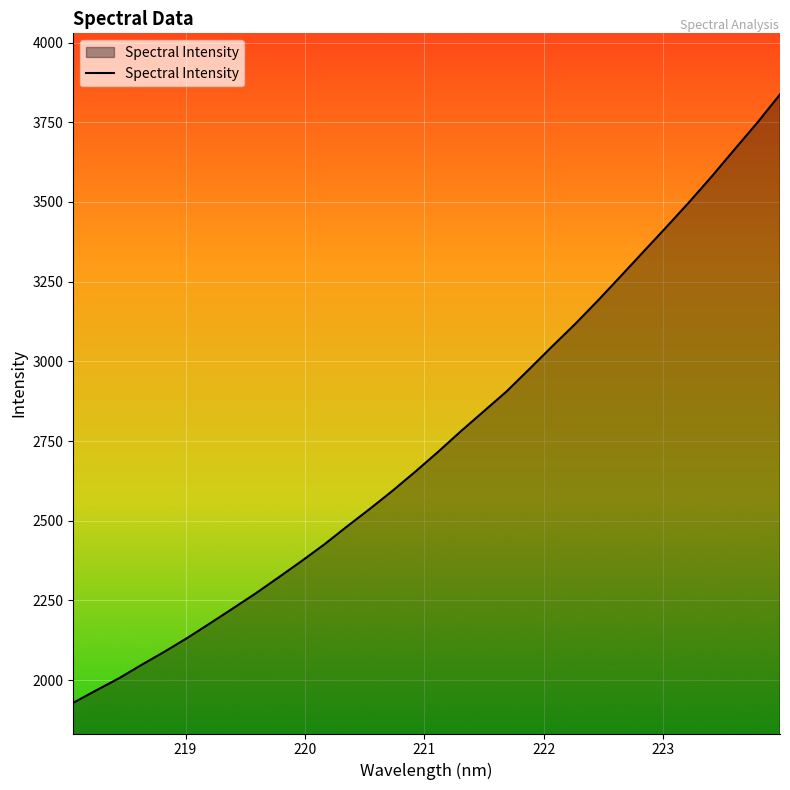

What is the smallest value displayed?

1928.8